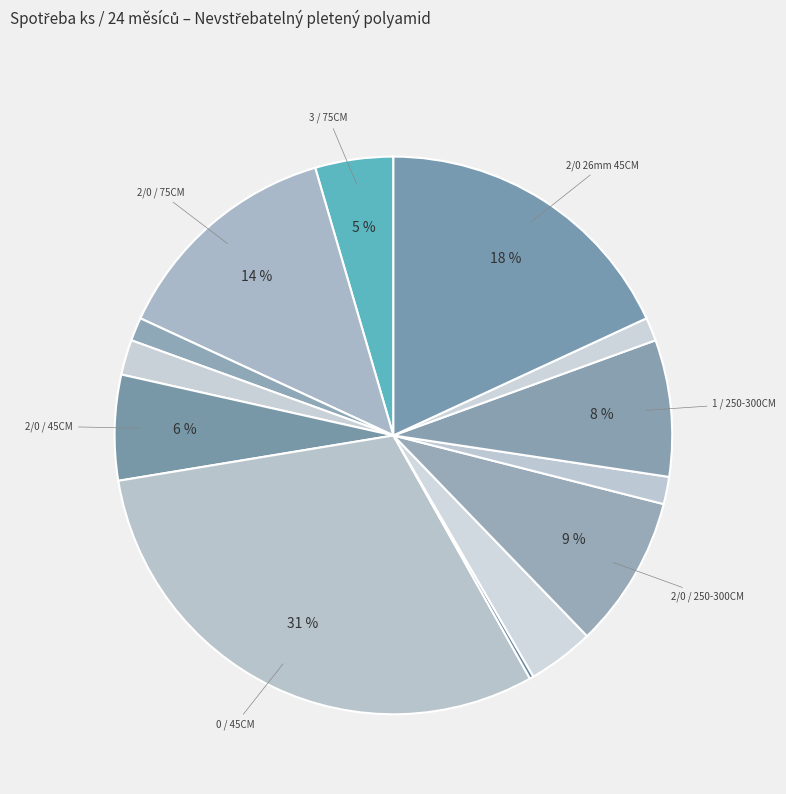

Rank the categories by value from lowest to highest.

4/0 / 250-300CM, 2 / 75CM, 2 / 250-300CM, 0 / 250-300CM, 4/0 / 45CM, 3/0 / 250-300CM, 3 / 75CM, 2/0 / 45CM, 1 / 250-300CM, 2/0 / 250-300CM, 2/0 / 75CM, 2/0 26mm 45CM, 0 / 45CM